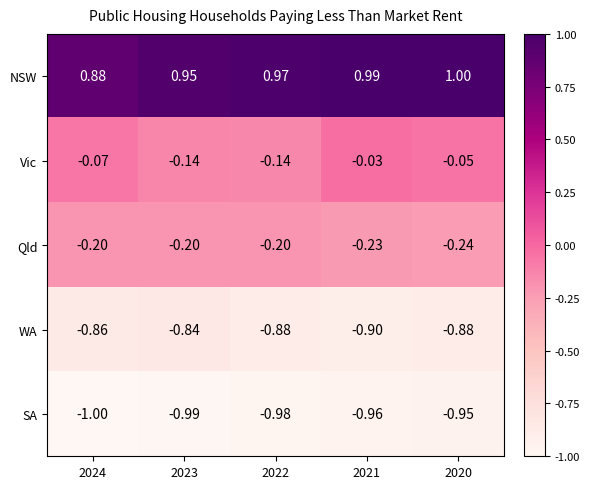

List the series in order of their peak value, highest first.

NSW, Vic, Qld, WA, SA